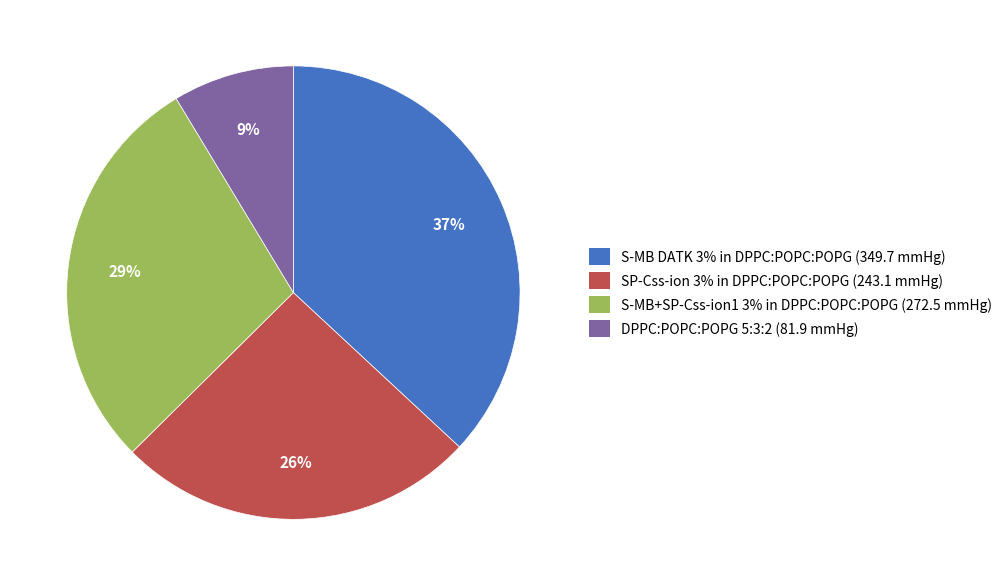

How many segments does this pie chart have?

4